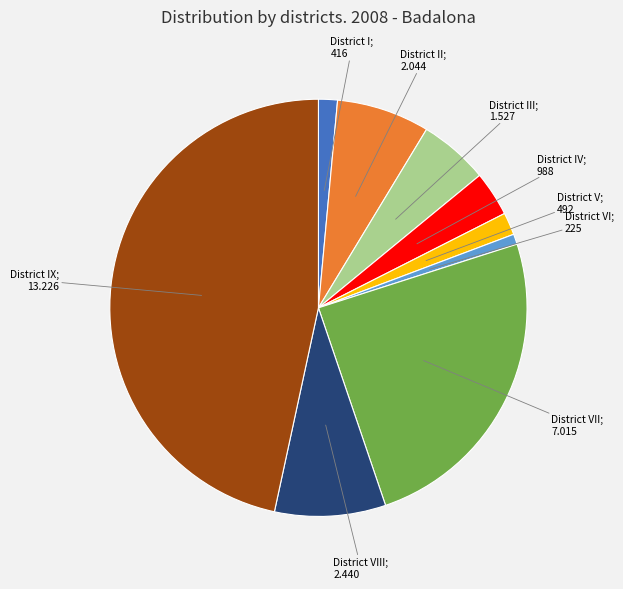

Is there a majority slice in this chart?

No